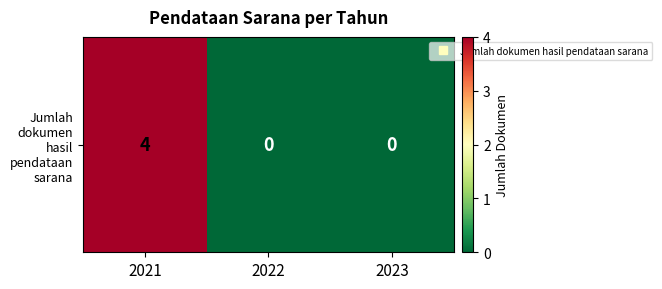

Reading left to right, transcribe all the data shown in this chart.

4	0	0